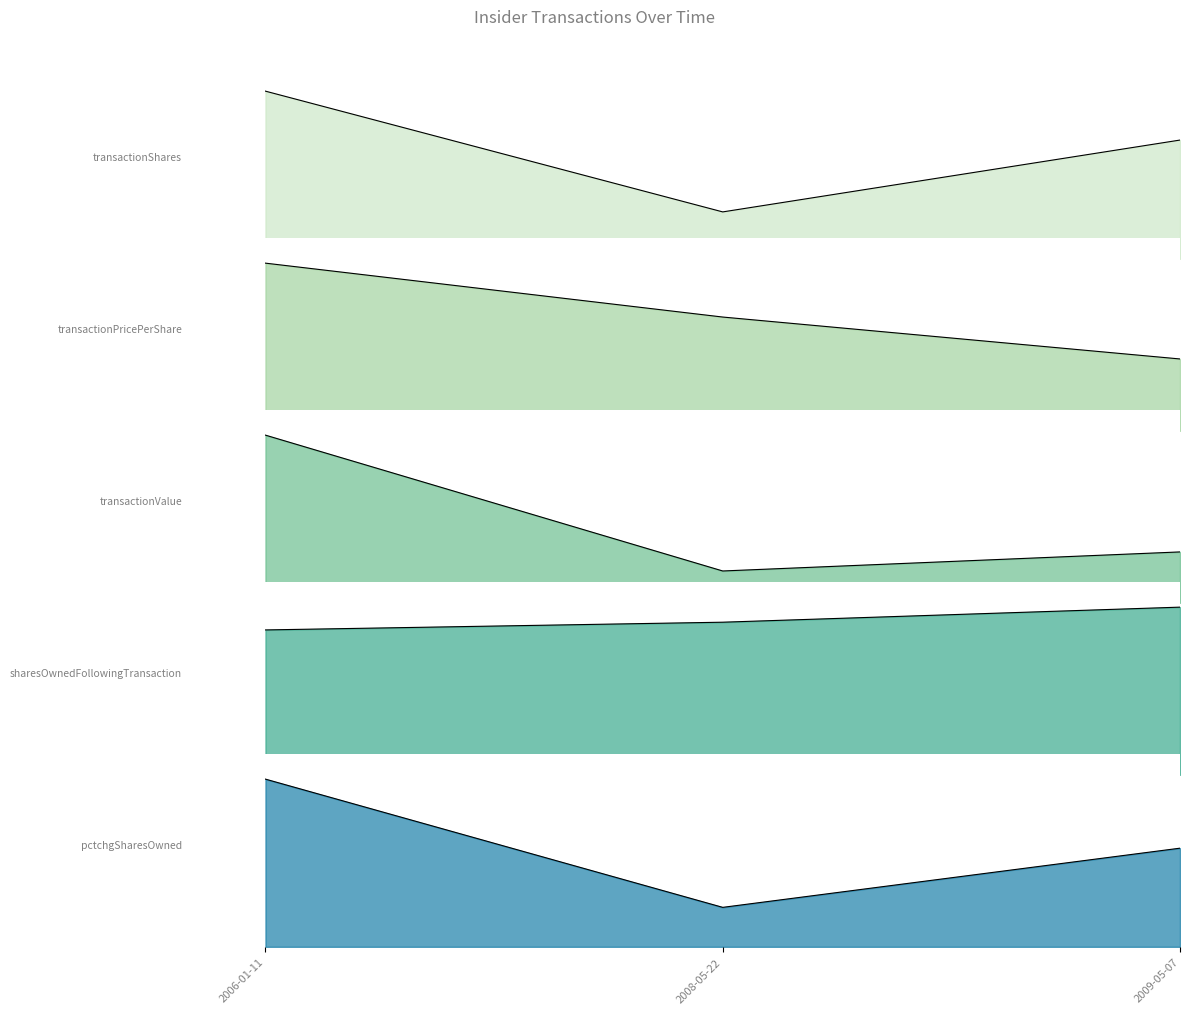

What are all the series names shown in the legend?

transactionShares_line, transactionPricePerShare_line, transactionValue_line, sharesOwnedFollowingTransaction_line, pctchgSharesOwned_line